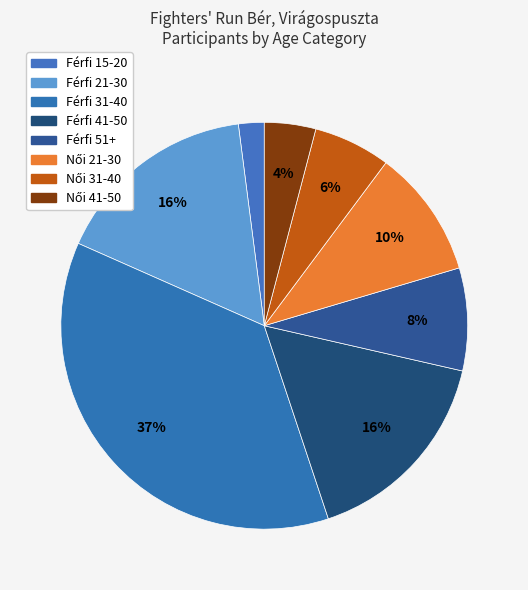

How many segments does this pie chart have?

8